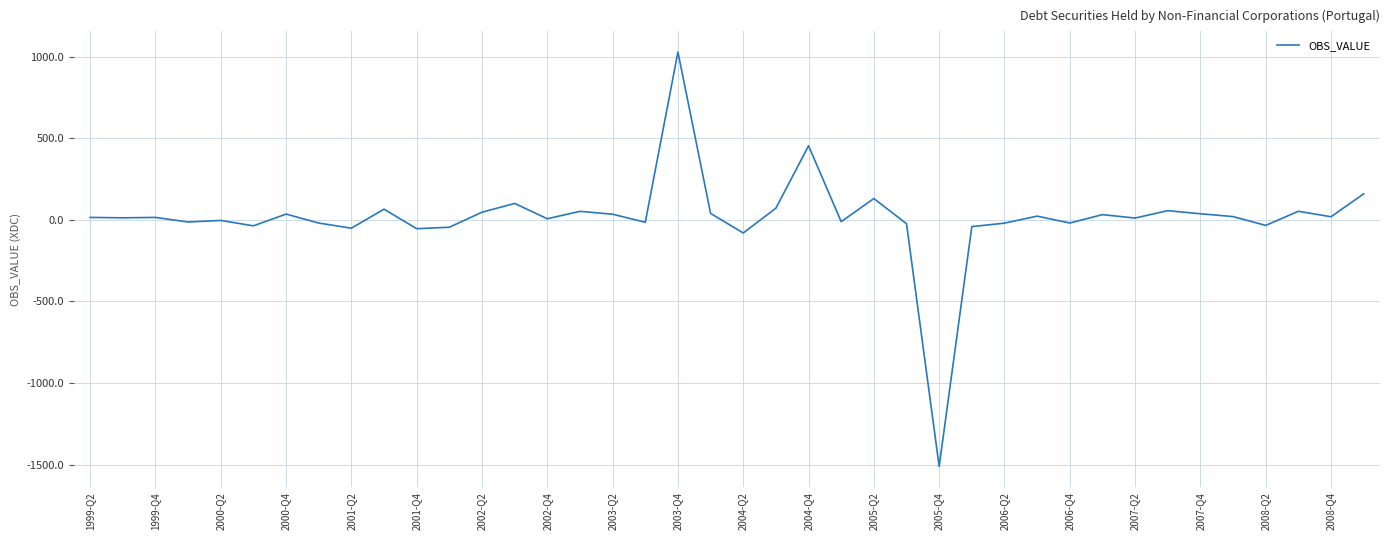

What is the smallest value displayed?

-1511.0